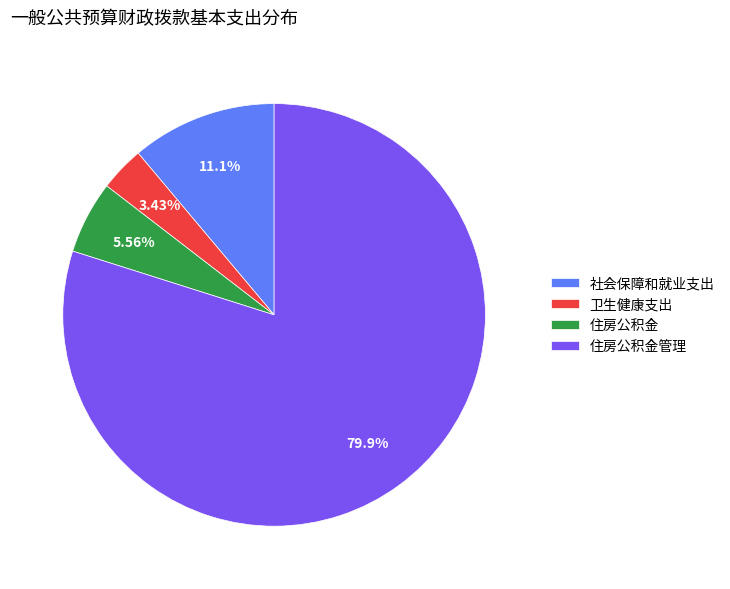

Does 住房公积金管理 represent more than half of the total?

Yes